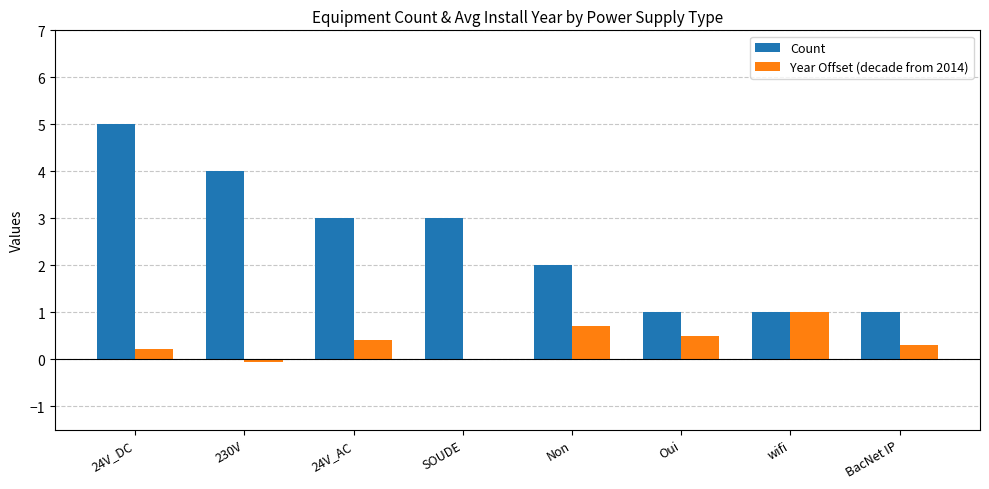

Read the Count value at wifi.

1.0